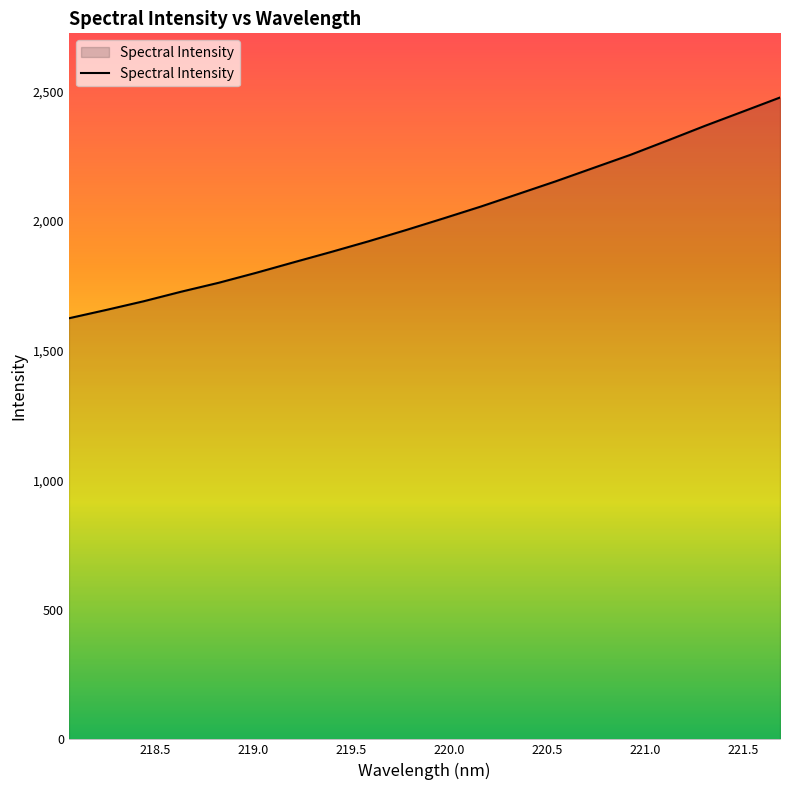

What is the difference between the maximum and minimum values?

851.7